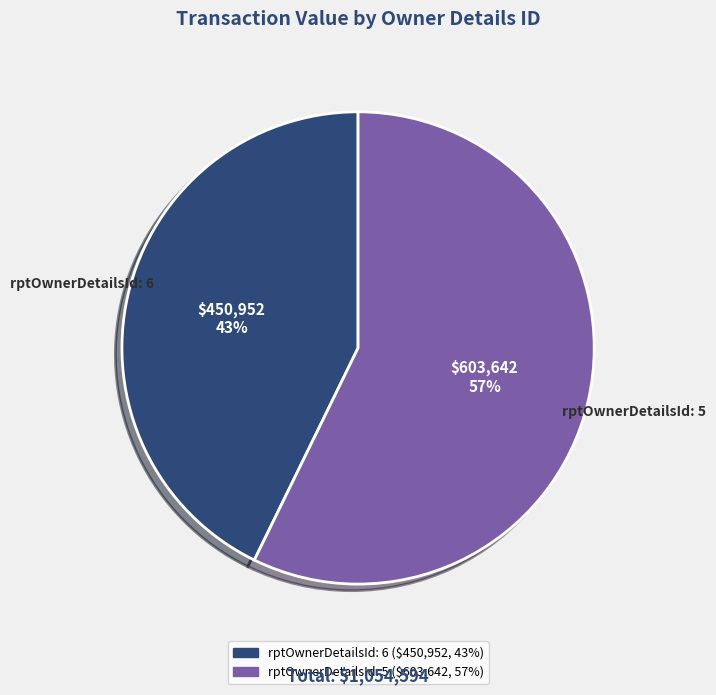

Between rptOwnerDetailsId: 5 and rptOwnerDetailsId: 6, which is larger?

rptOwnerDetailsId: 5